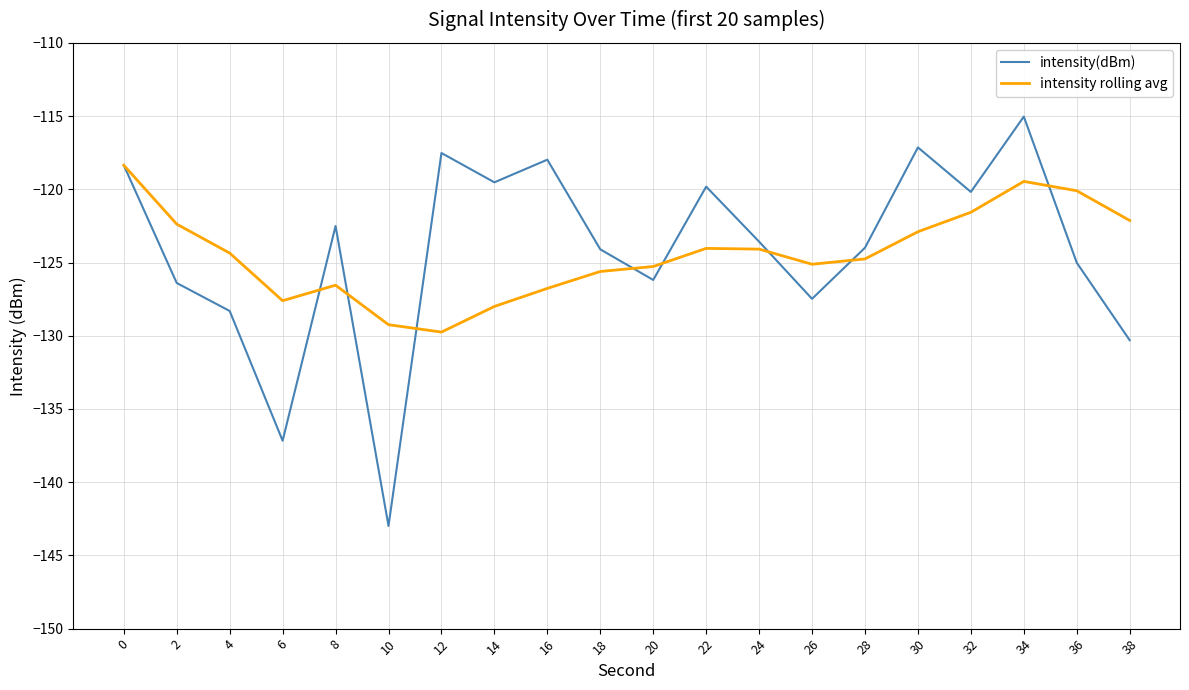

What value does the intensity(dBm) series have at 12?

-117.5